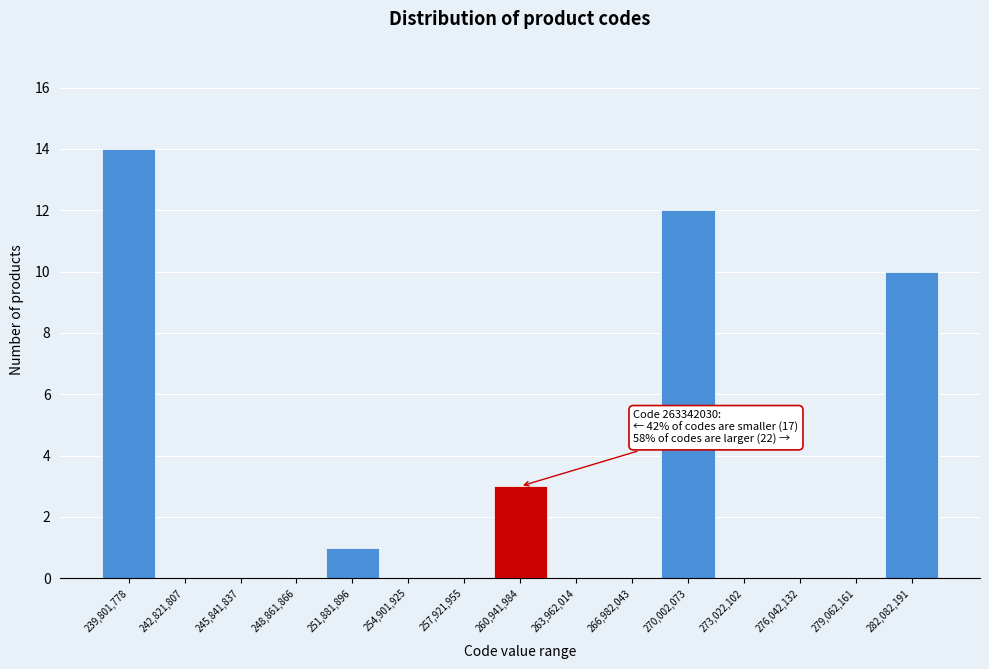

Reading left to right, what are all the values shown in this chart?

239,801,778=14	242,821,807=0	245,841,837=0	248,861,866=0	251,881,896=1	254,901,925=0	257,921,955=0	260,941,984=3	263,962,014=0	266,982,043=0	270,002,073=12	273,022,102=0	276,042,132=0	279,062,161=0	282,082,191=10